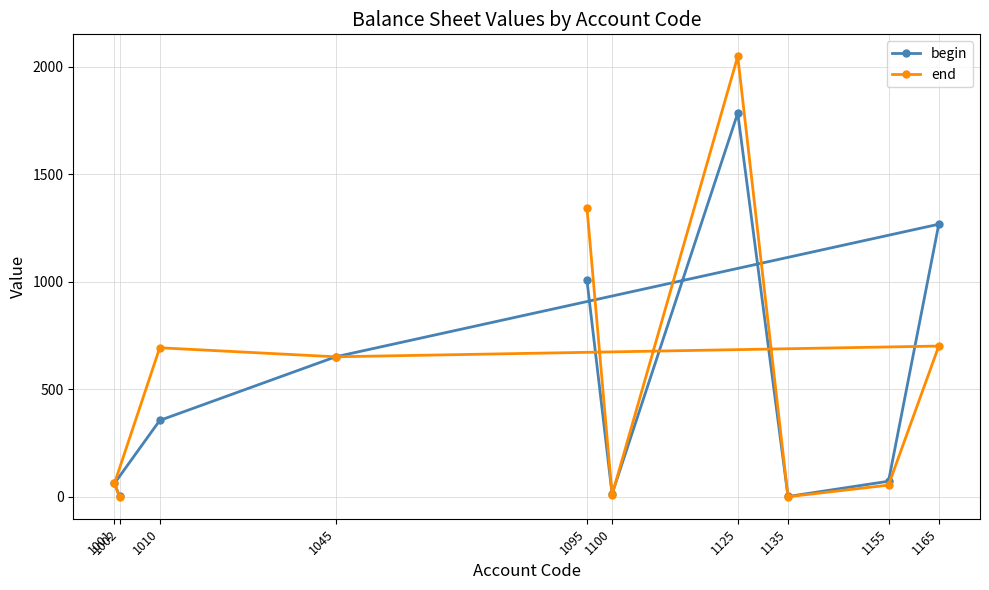

At 1100, list the series in order from largest to smallest.

begin, end